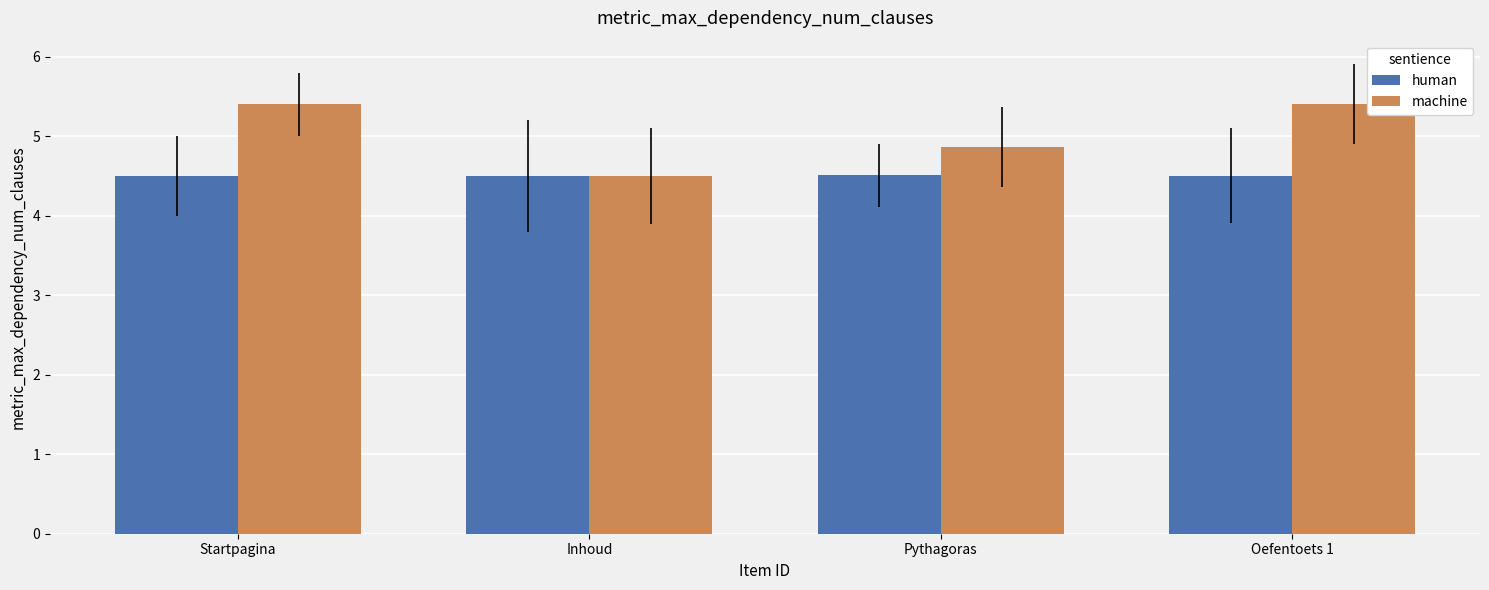

Reading right to left, what are all the values shown in this chart?

human: 4.5	4.5	4.5	4.5
machine: 5.4	4.9	4.5	5.4